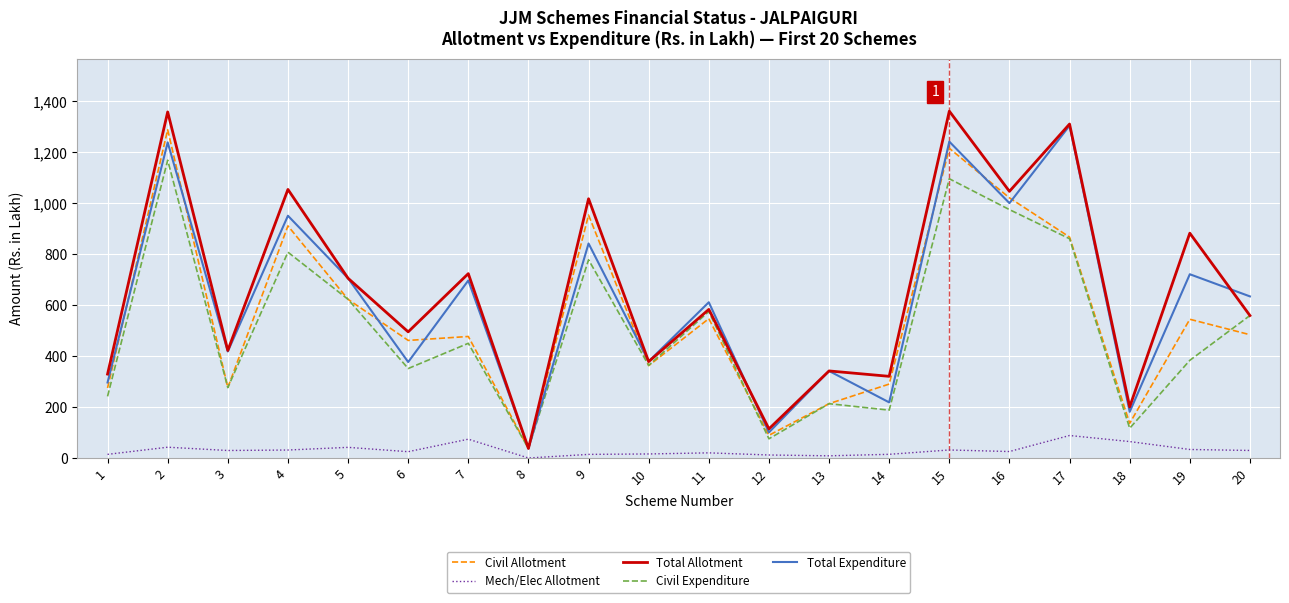

True or false: Civil Expenditure and Mech/Elec Allotment intersect in this chart.

False